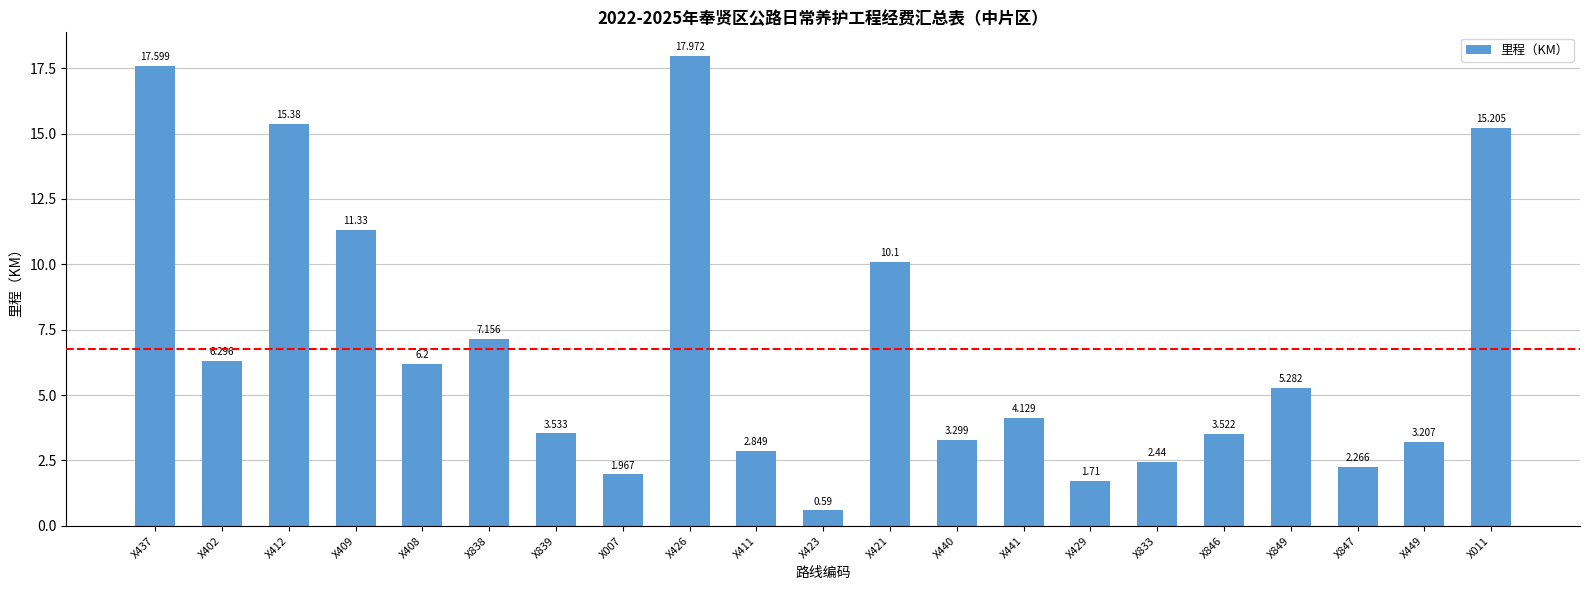

Does the chart contain any negative values?

No